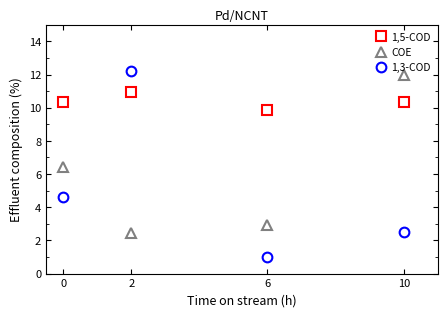

At which category is the sum across all series the highest?

2